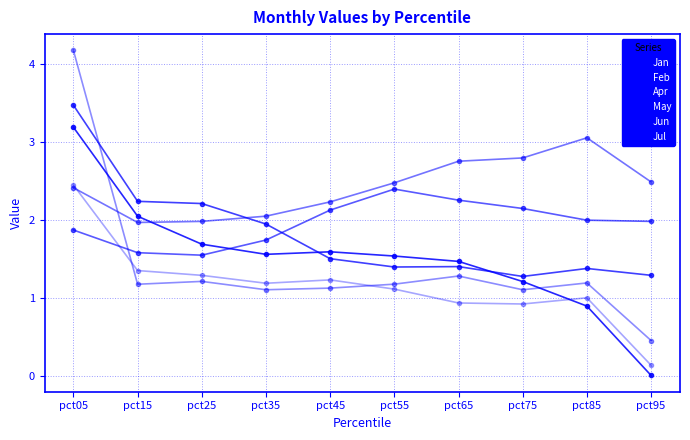

How many lines are shown in the chart?

6